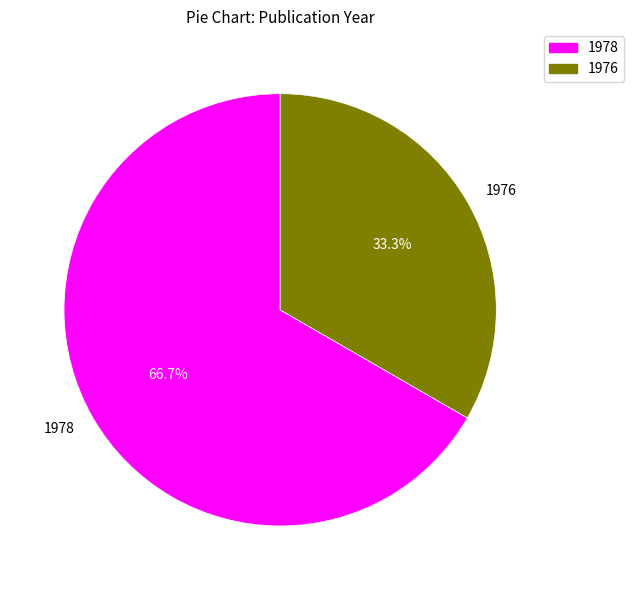

Which category has the biggest portion of the pie?

1978